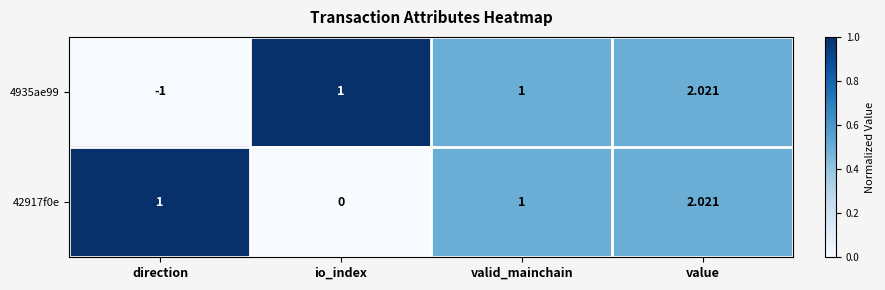

How many data points in 42917f0e are less than 1?

1